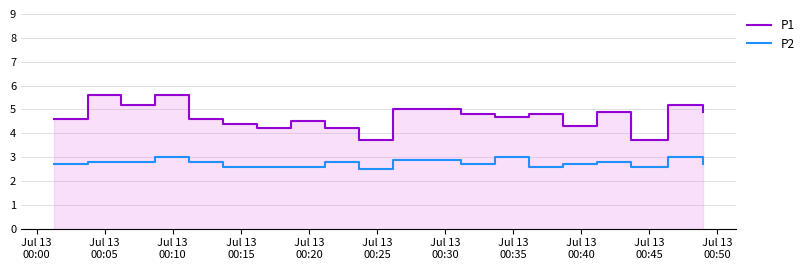

Reading left to right, extract all data points from this chart.

P1: 4.6	5.6	5.2	5.6	4.6	4.4	4.2	4.5	4.2	3.7	5.0	5.0	4.8	4.7	4.8	4.3	4.9	3.7	5.2	4.9
P2: 2.7	2.8	2.8	3.0	2.8	2.6	2.6	2.6	2.8	2.5	2.9	2.9	2.7	3.0	2.6	2.7	2.8	2.6	3.0	2.7